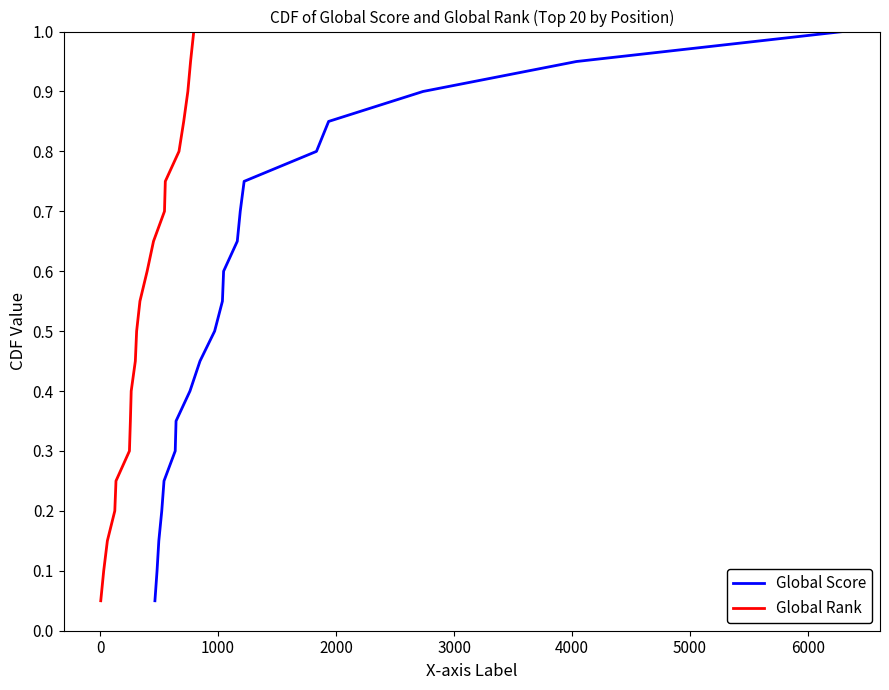

True or false: Global Score and Global Rank cross at least once.

False